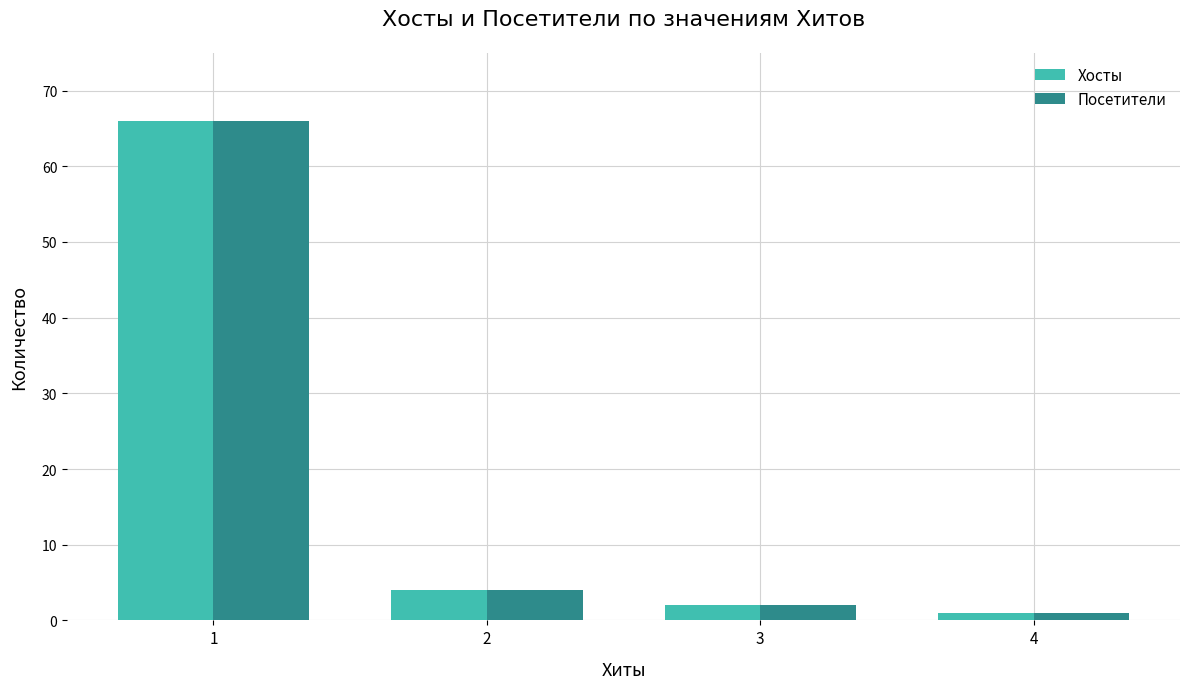

What is the sum of all Хосты values?

73